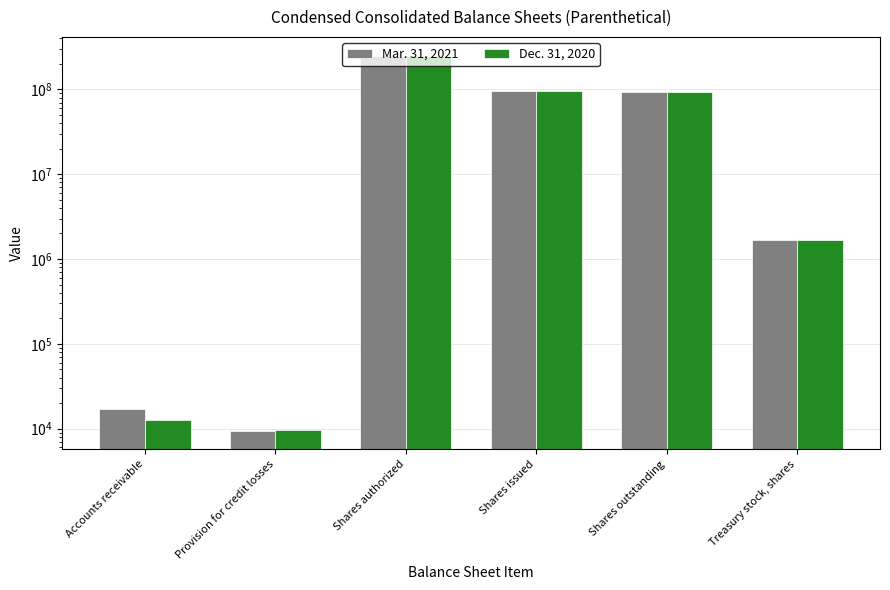

The value of Mar. 31, 2021 at Shares authorized is 83404970. True or false?

False